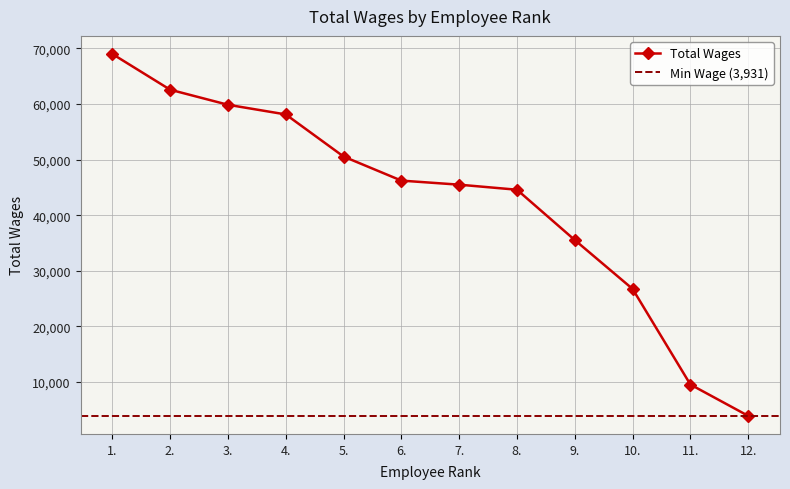

True or false: there are more than 2 points higher than both neighbors.

False